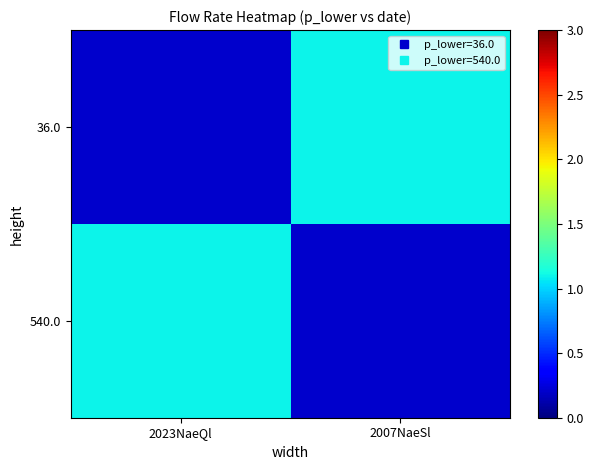

Which series has the largest range (max minus min)?

36.0